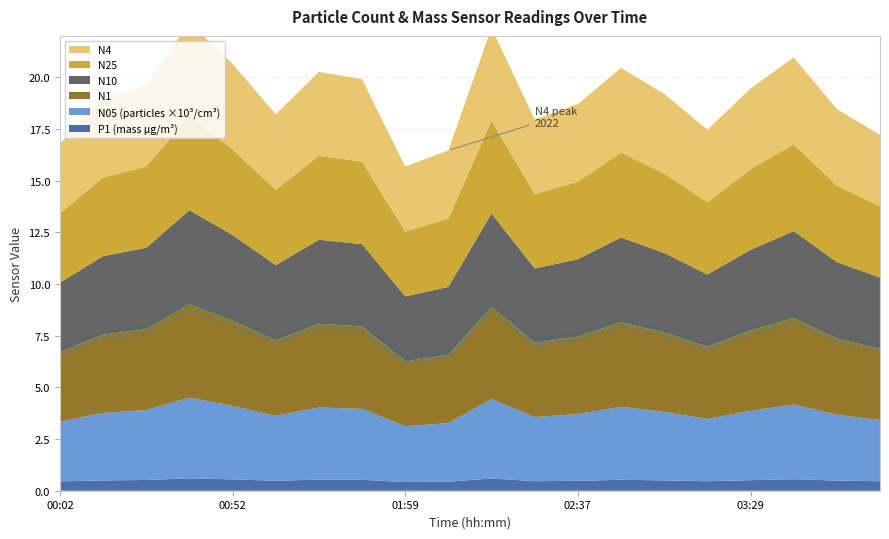

The N1 series shows 3.4 at 04:08. True or false?

True